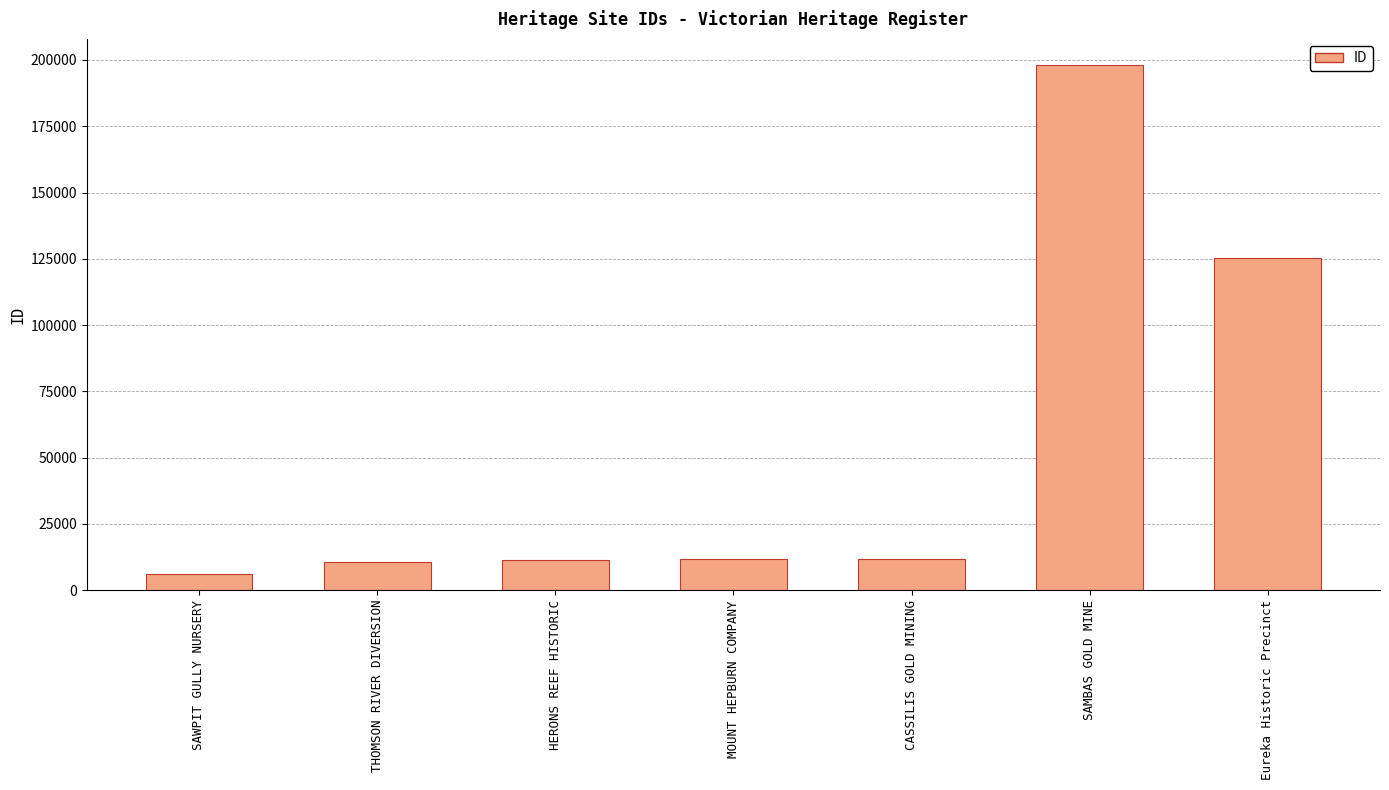

True or false: the data shows 11555 at HERONS REEF HISTORIC.

True